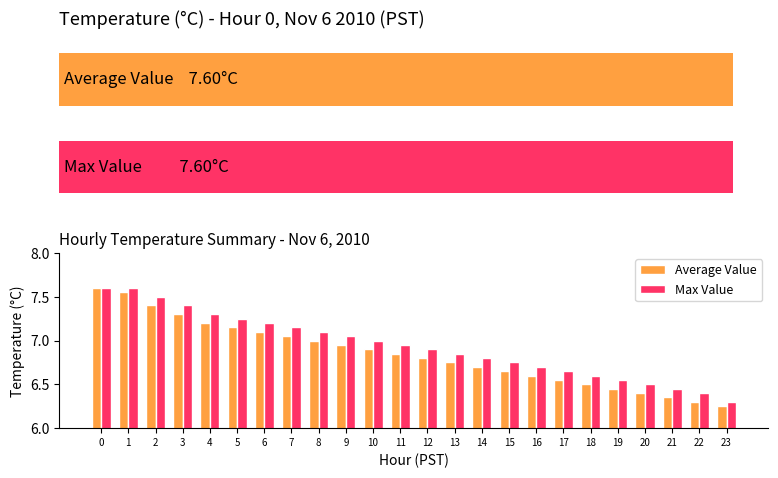

What is the value of the Average Value bar at the 22nd from the left?

6.3